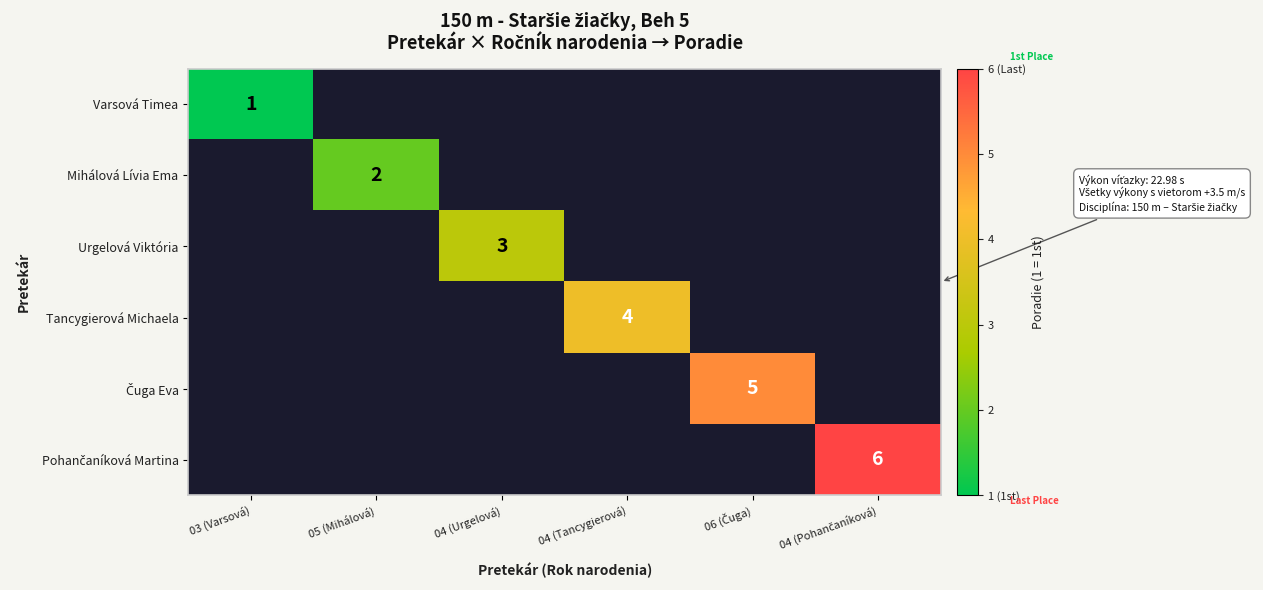

The Varsová Timea series shows 1 at 03 (Varsová). True or false?

True